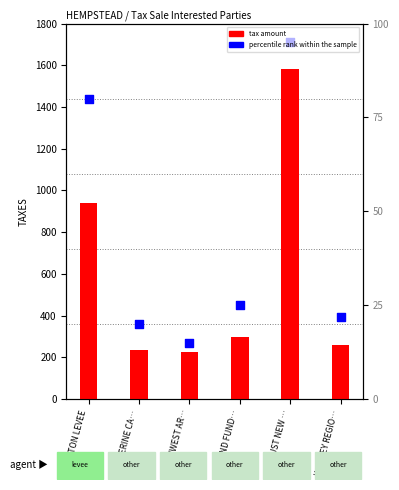

Which series contains the highest Y value?

percentile rank within the sample